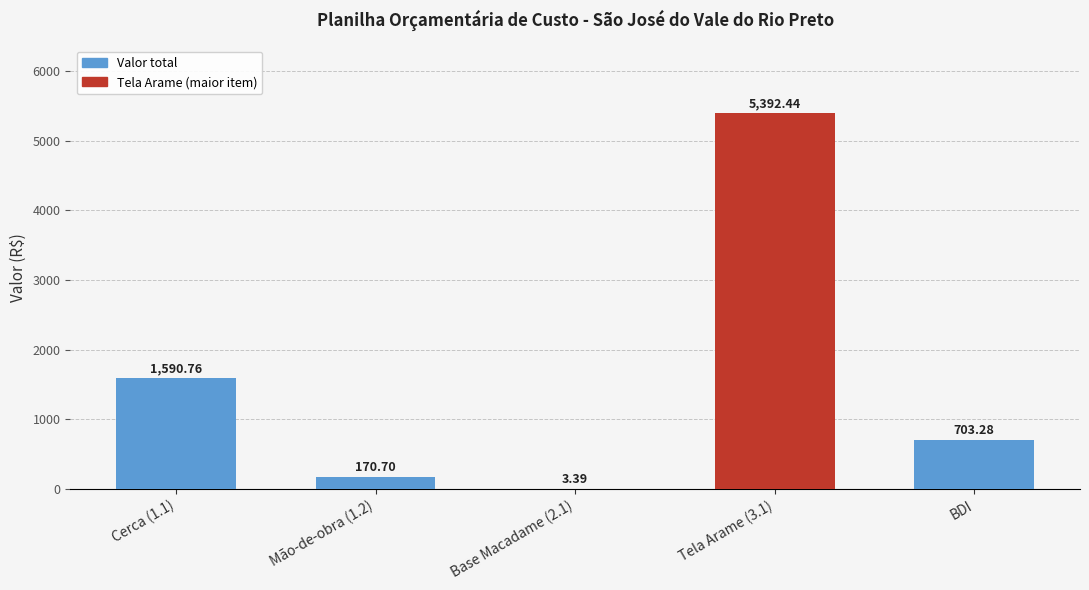

What is the sum of all values?

7860.6